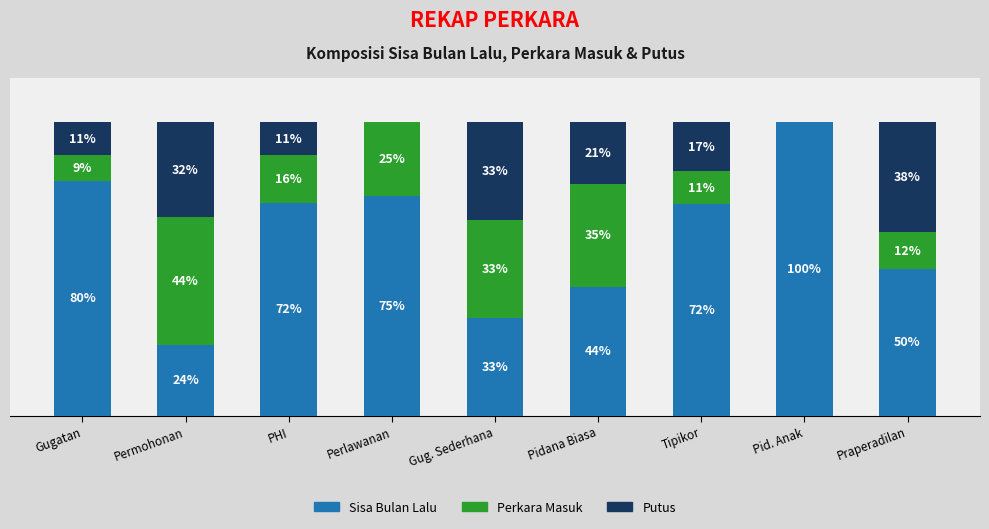

Which category has the highest value in the Sisa Bulan Lalu series?

Pid. Anak